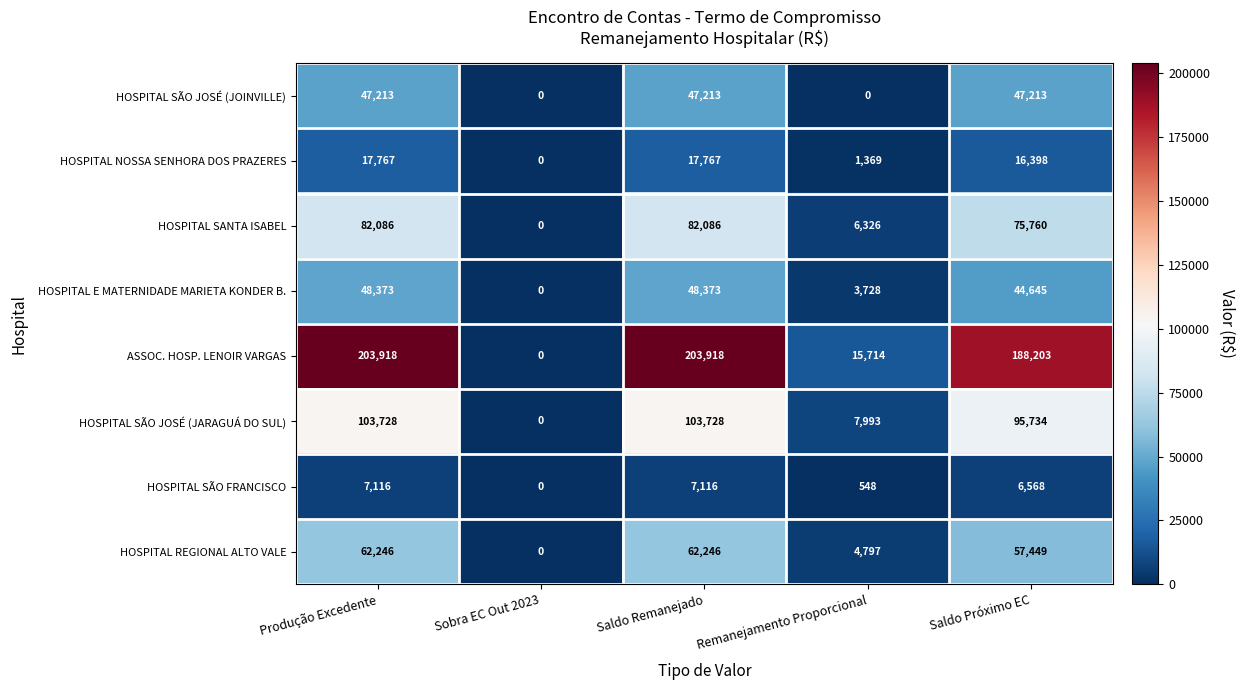

At Saldo Próximo EC, list the series in order from largest to smallest.

ASSOC. HOSP. LENOIR VARGAS, HOSPITAL SÃO JOSÉ (JARAGUÁ DO SUL), HOSPITAL SANTA ISABEL, HOSPITAL REGIONAL ALTO VALE, HOSPITAL SÃO JOSÉ (JOINVILLE), HOSPITAL E MATERNIDADE MARIETA KONDER B., HOSPITAL NOSSA SENHORA DOS PRAZERES, HOSPITAL SÃO FRANCISCO